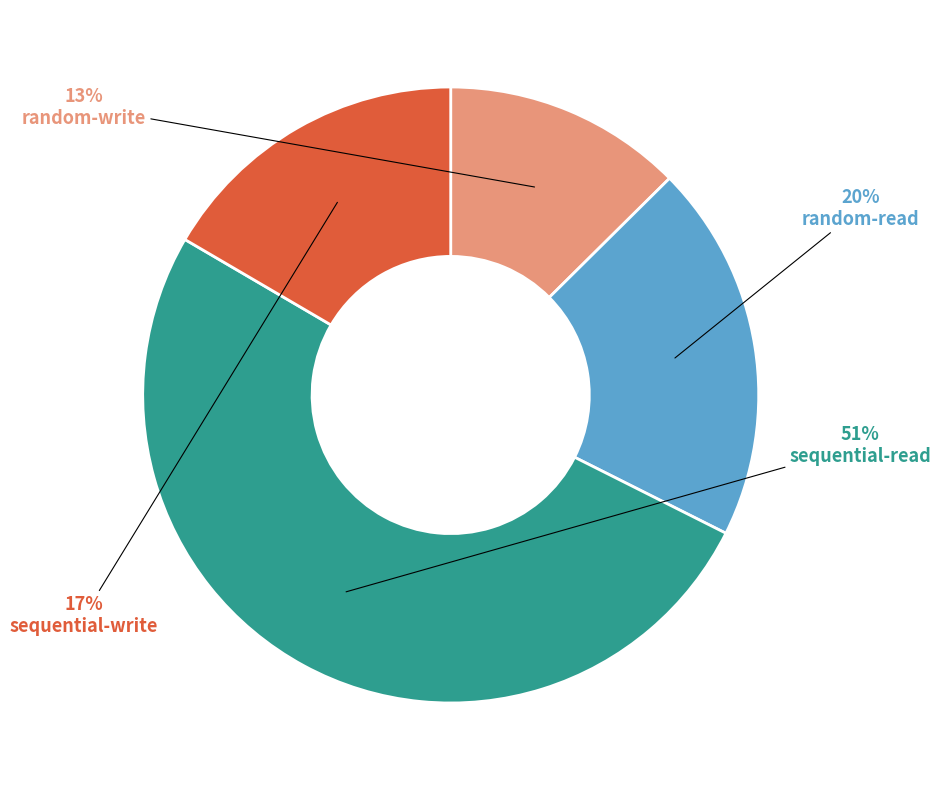

How many segments does this pie chart have?

4